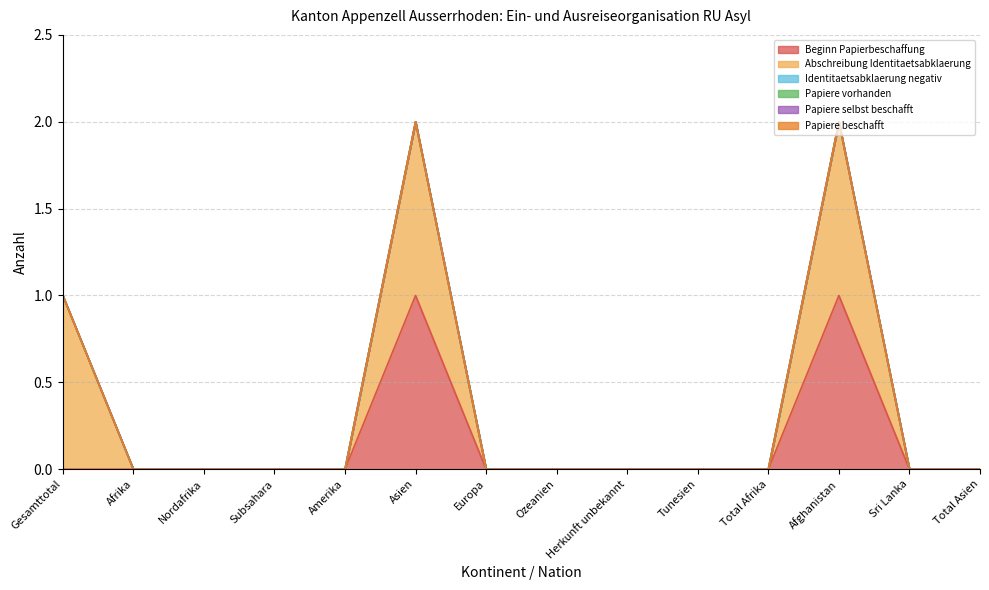

At which label is Papiere selbst beschafft closest to 0?

Gesamttotal